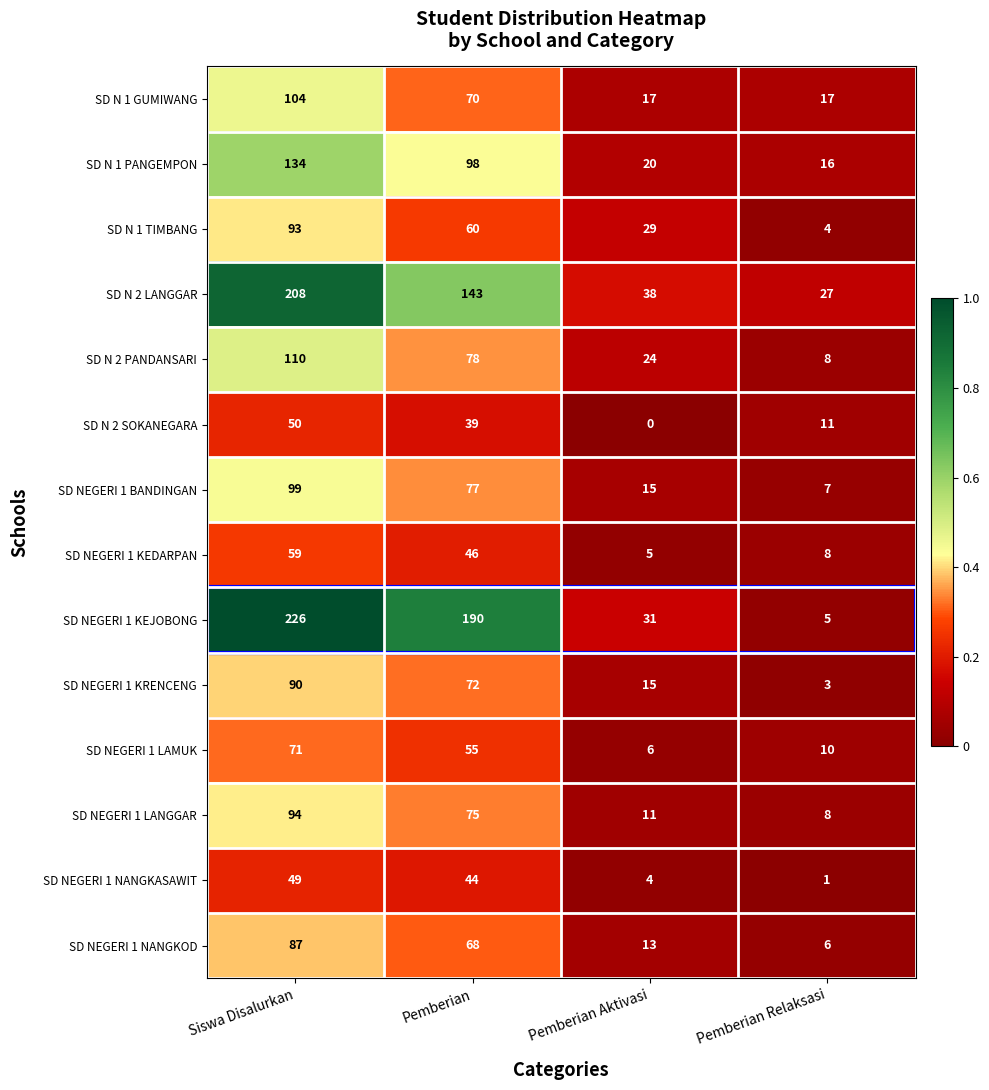

What is the difference between the maximum and minimum values in the SD N 2 PANDANSARI series?

102